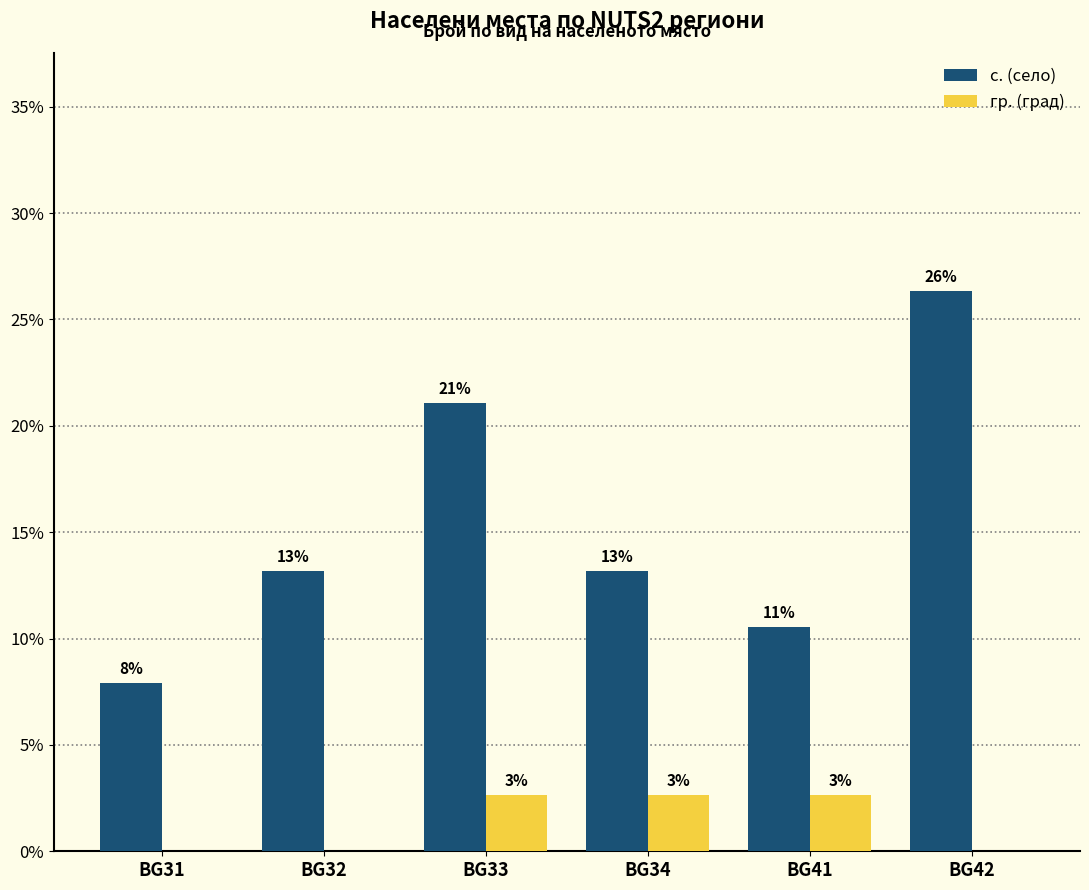

What are all the series names shown in the legend?

с. (село), гр. (град)